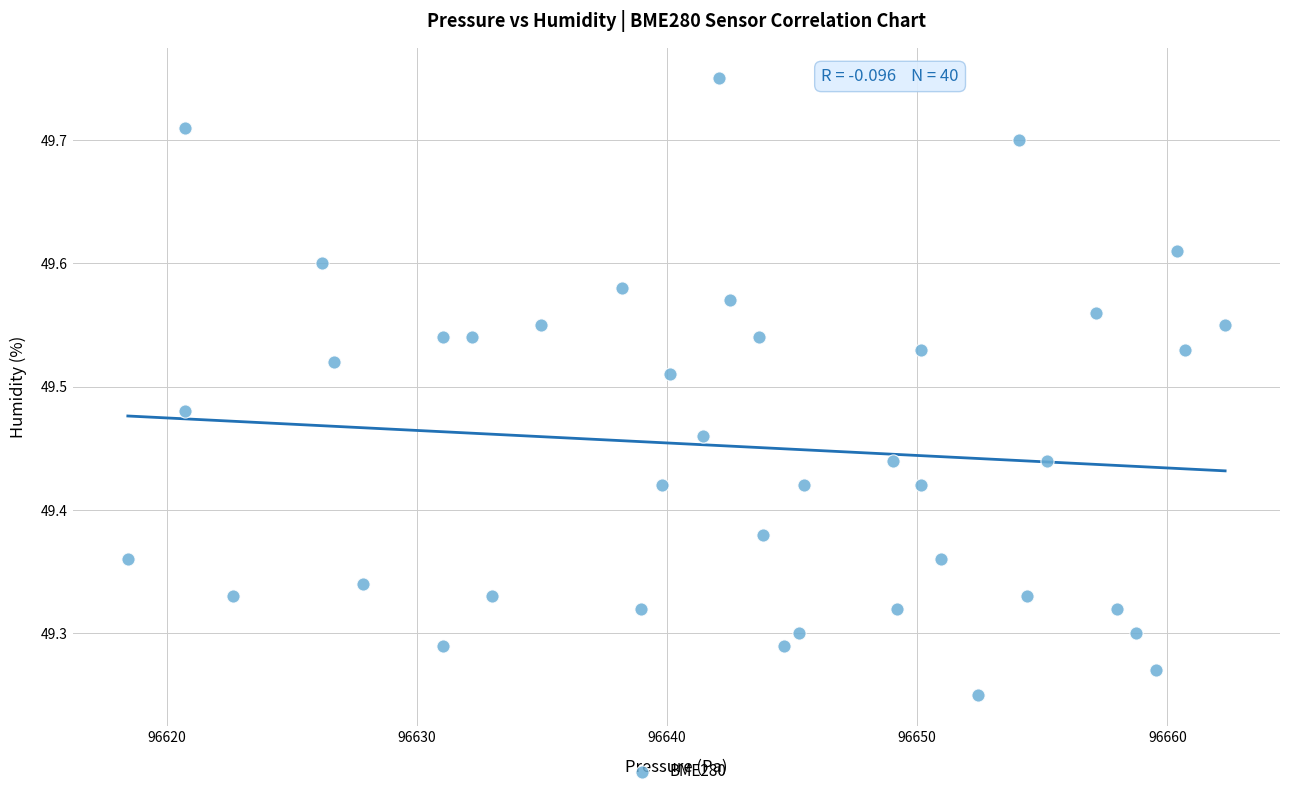

What is the range of Y values (max minus min)?

0.5